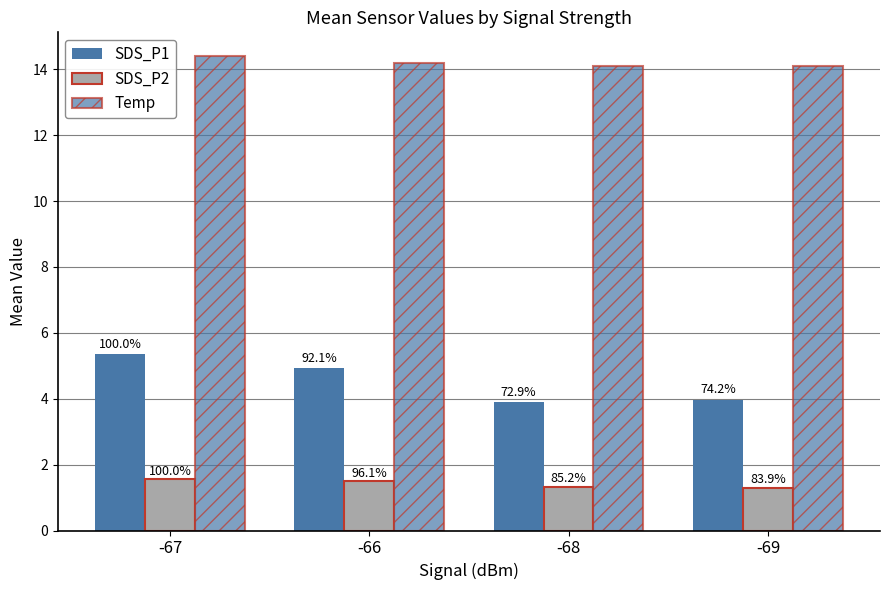

How many bars are there in each group?

3